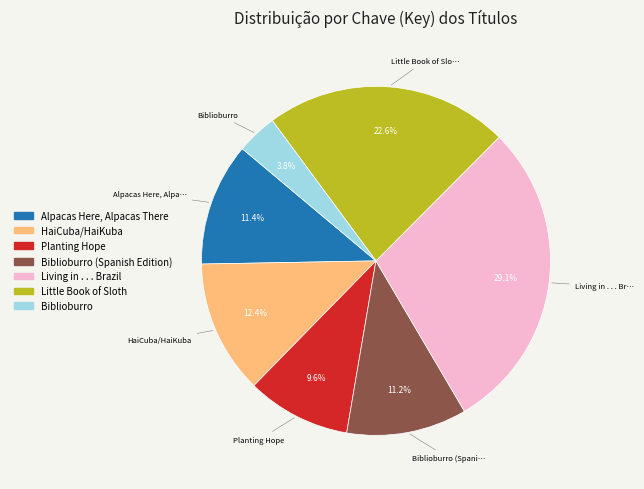

Does any single category account for the majority?

No